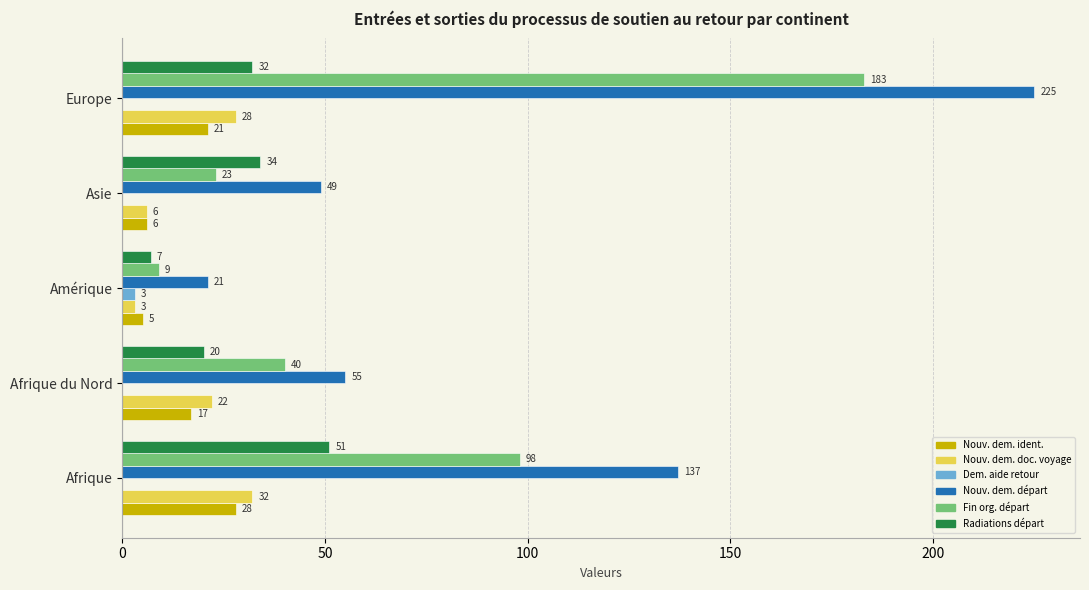

What is the total value across all series at Afrique du Nord?

154